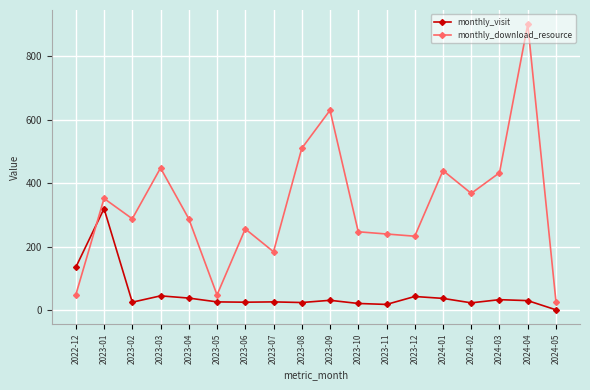

The value of monthly_visit at 2023-04 is 38. True or false?

True